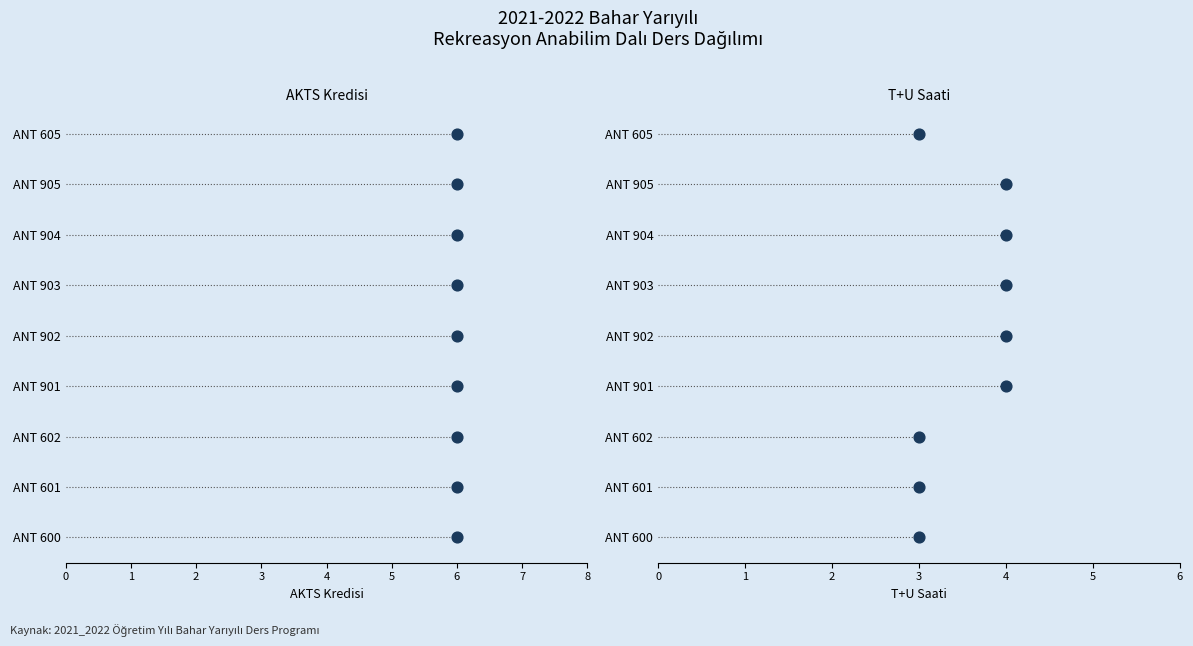

What are all the series names shown in the legend?

AKTS, T+U Saati